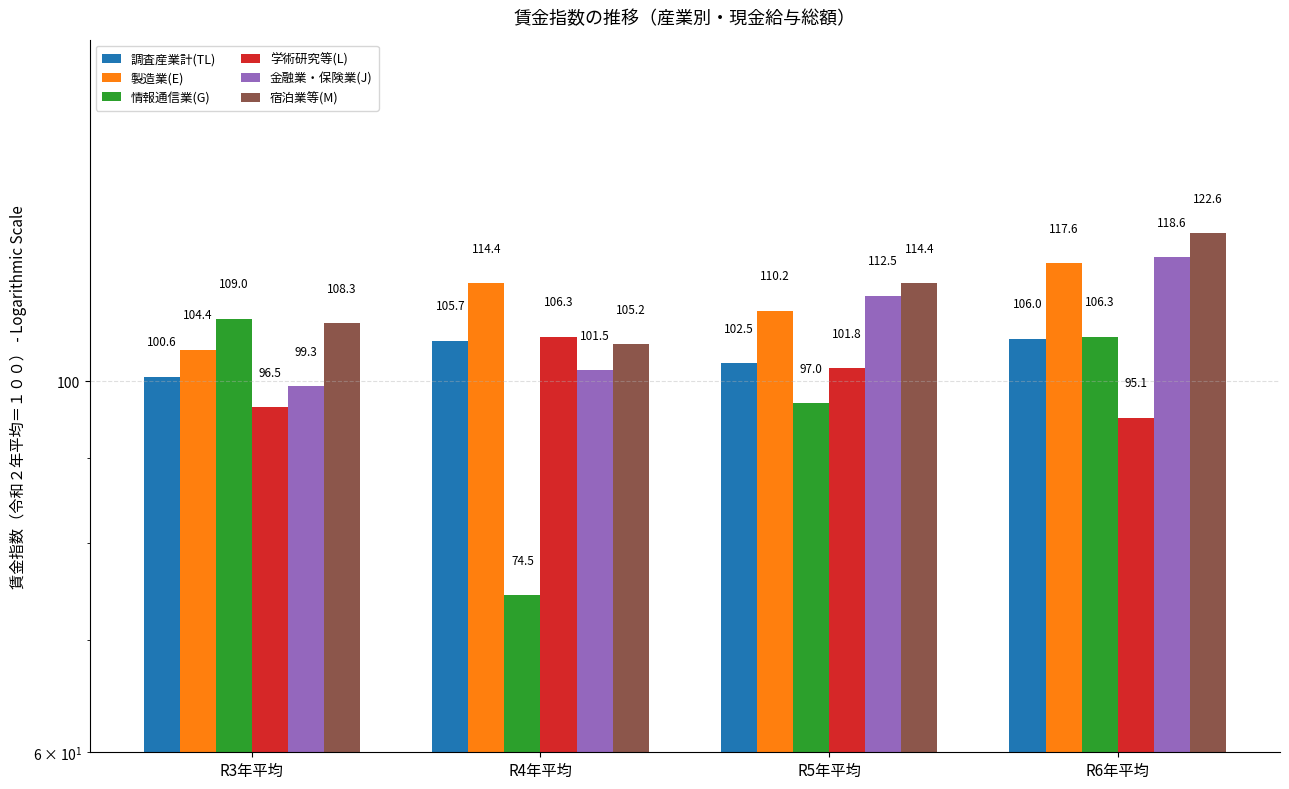

What is the difference between the highest and lowest values at R3年平均?

12.5